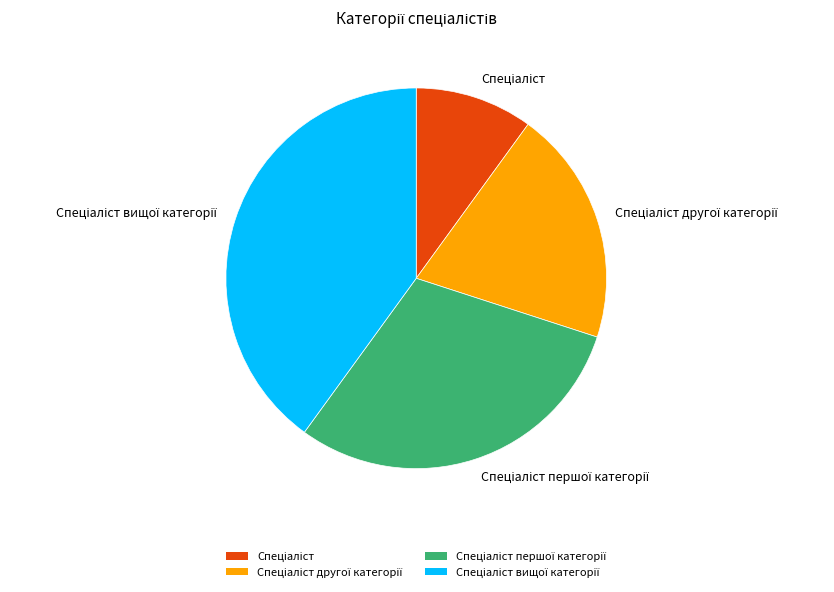

Is there any slice that represents more than half of the pie?

No